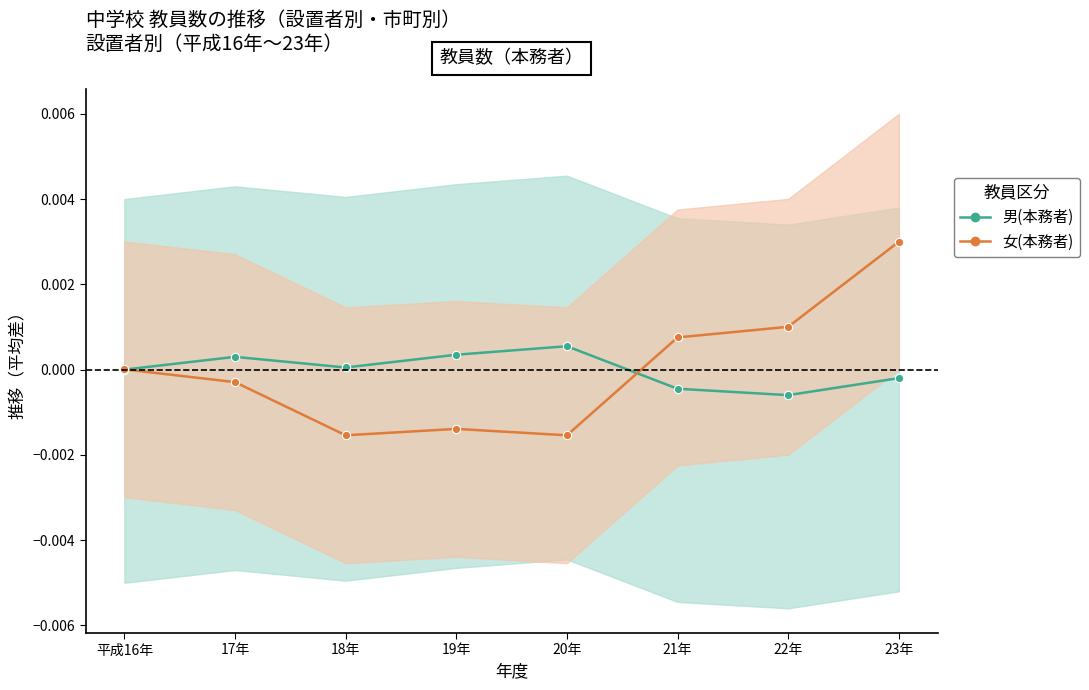

Which series has the largest total across all categories?

女(本務者)